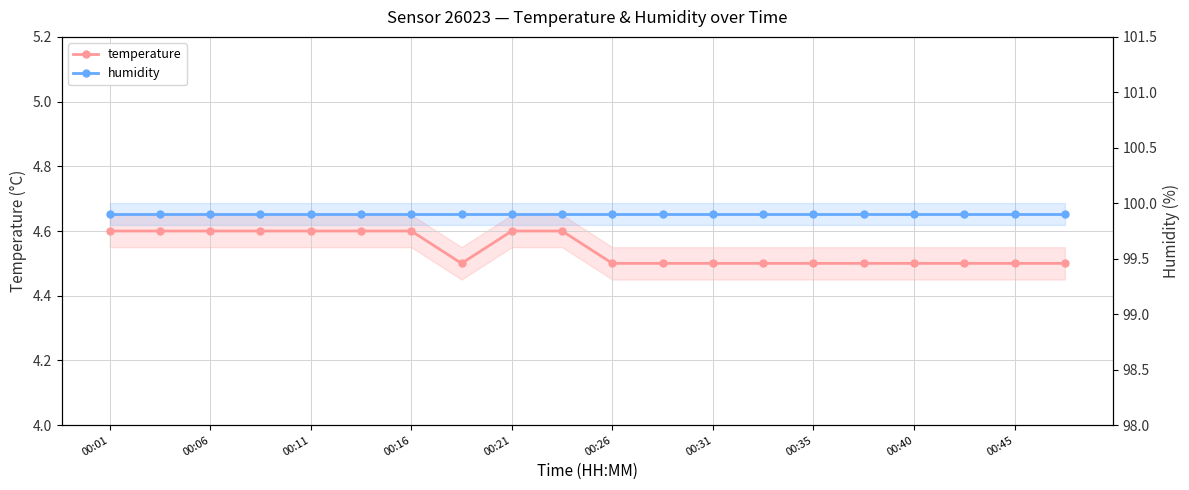

Rank the series by their average value, from highest to lowest.

humidity, temperature